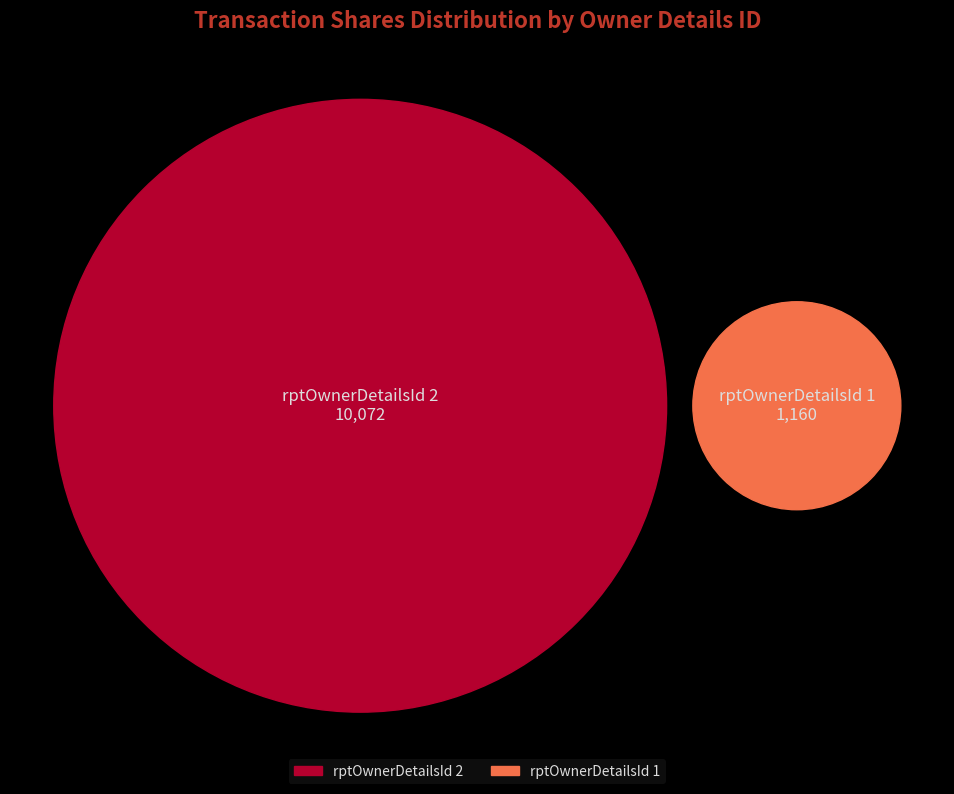

Count the number of slices in the pie.

2